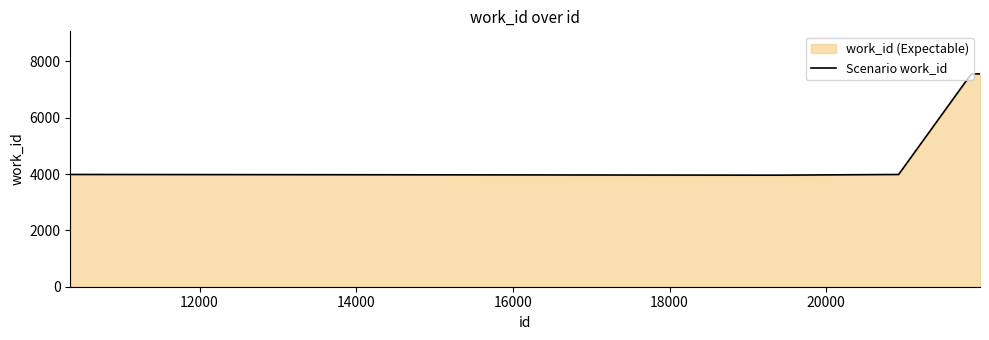

What is the maximum value shown in the chart?

7553